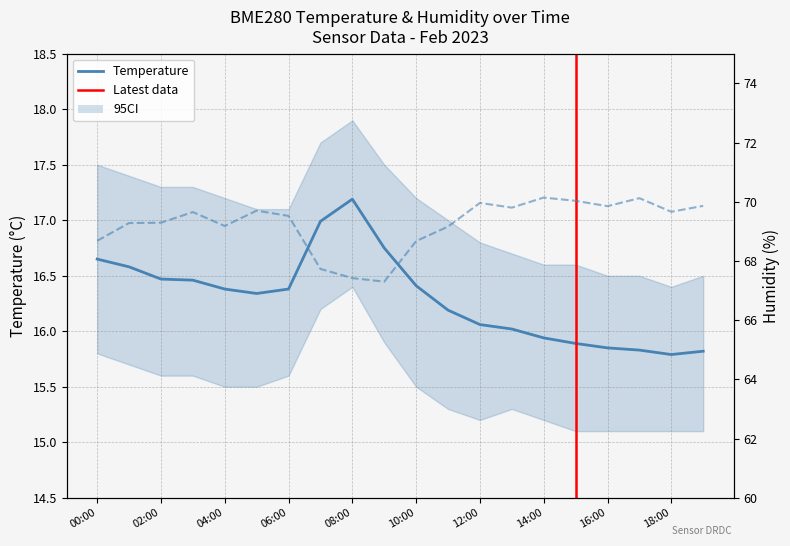

Which series has the widest spread of values?

BME280_humidity